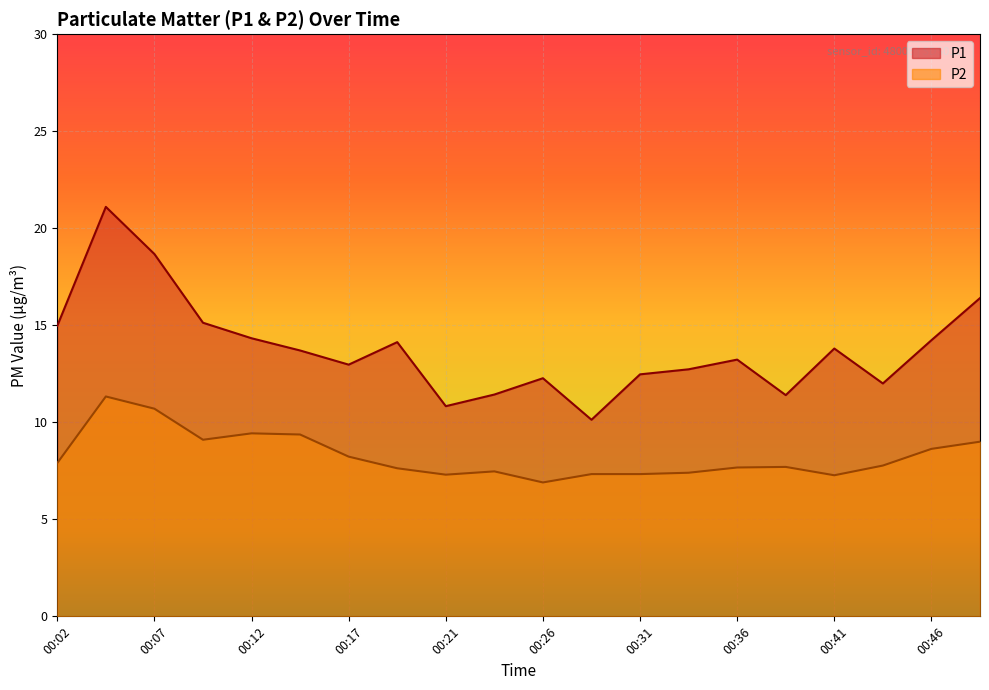

At which category does the chart reach its minimum across all series?

00:26